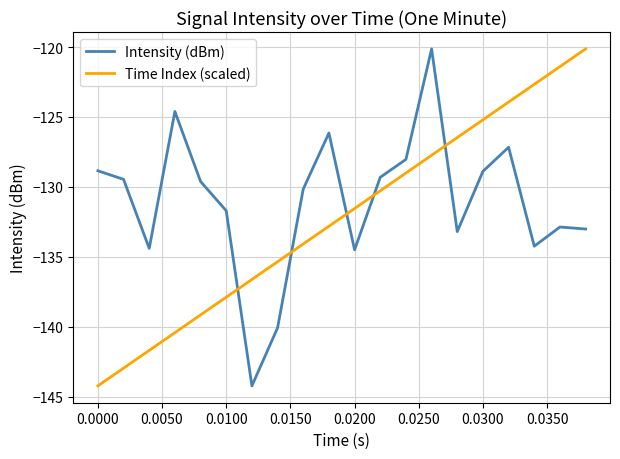

True or false: Time Index (scaled) and Intensity (dBm) intersect in this chart.

True